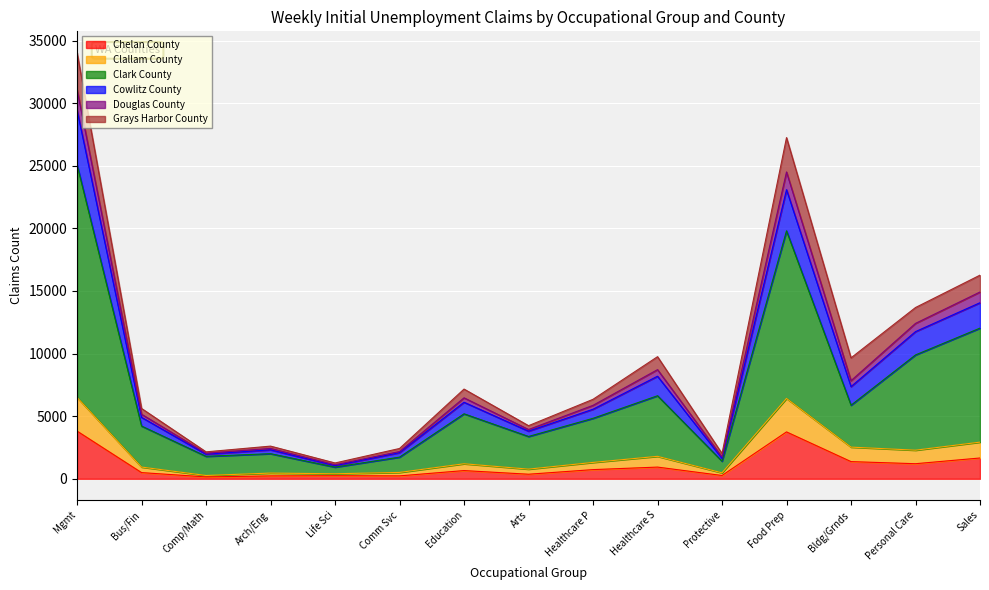

At which category is the sum across all series the highest?

Mgmt